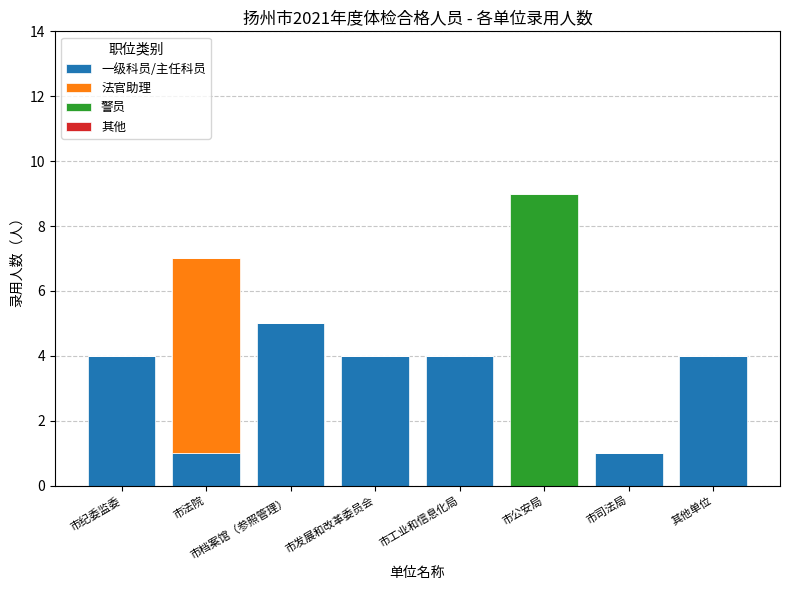

At which category is the sum across all series the highest?

市公安局